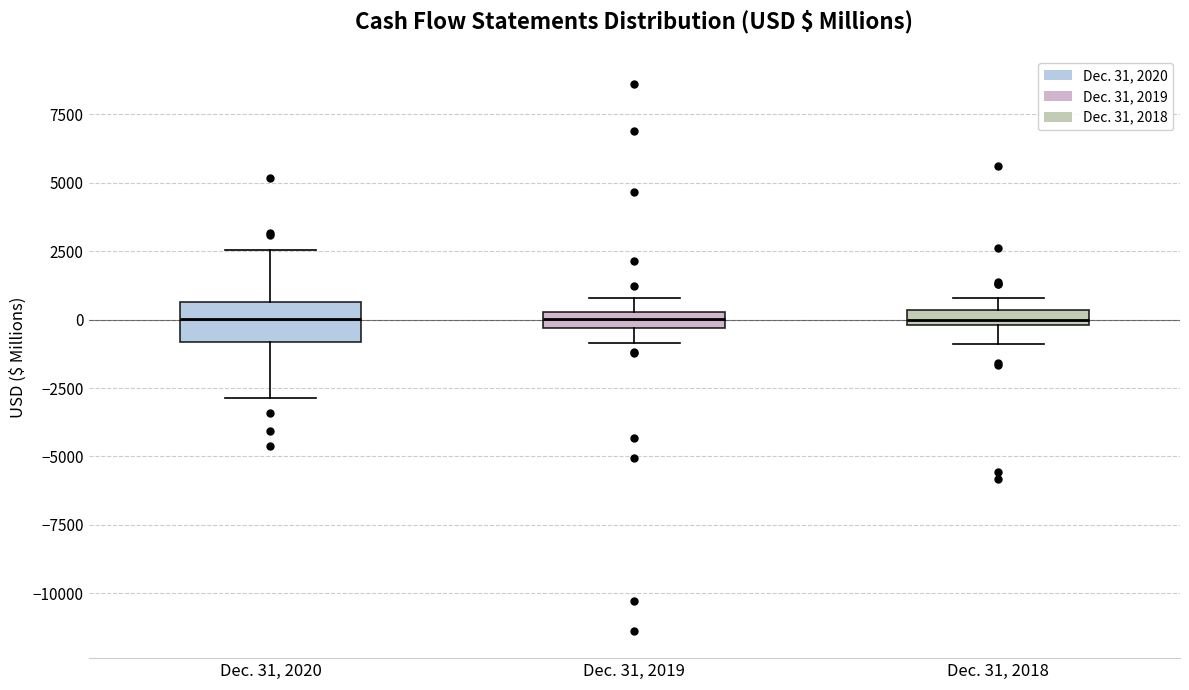

Which box is the tallest, from its lower edge to its upper edge?

Dec. 31, 2020